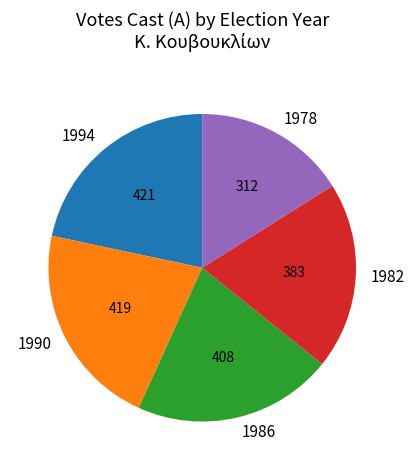

Which category has the smallest portion of the pie?

1978